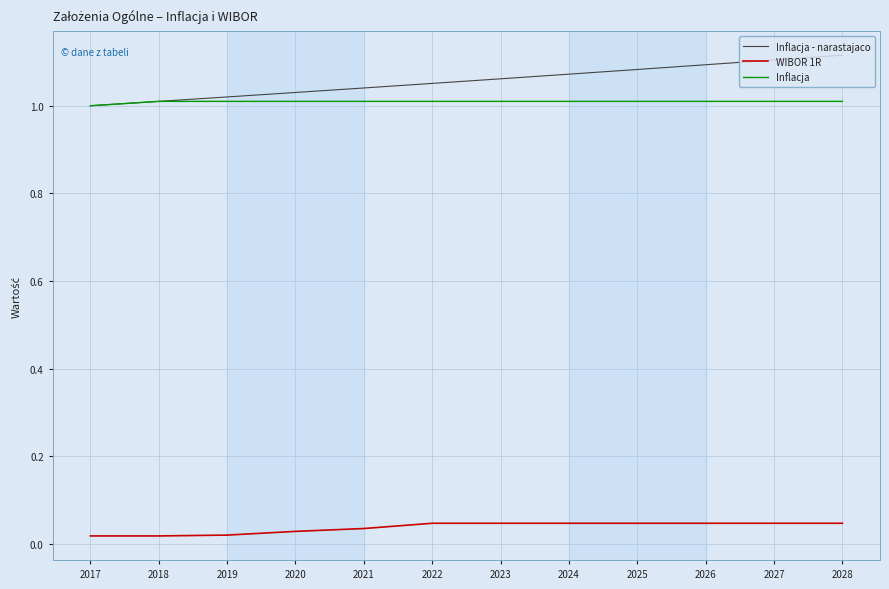

List the series in order of their peak value, lowest first.

WIBOR 1R, Inflacja, Inflacja - narastajaco